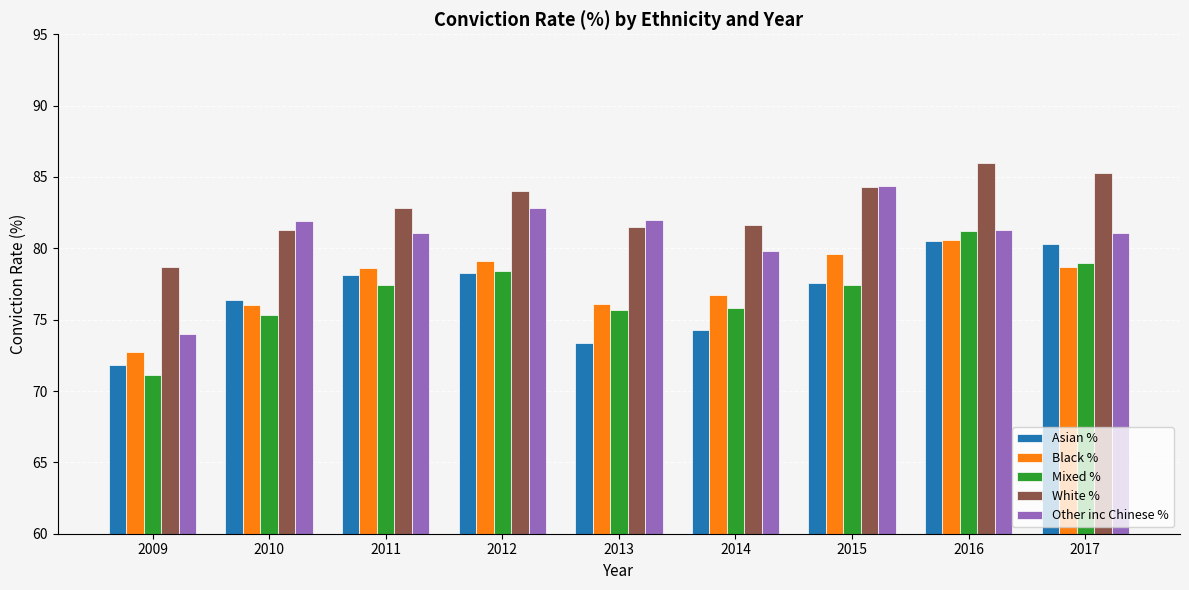

What is the value of the White % bar at the 6th from the left?

81.6